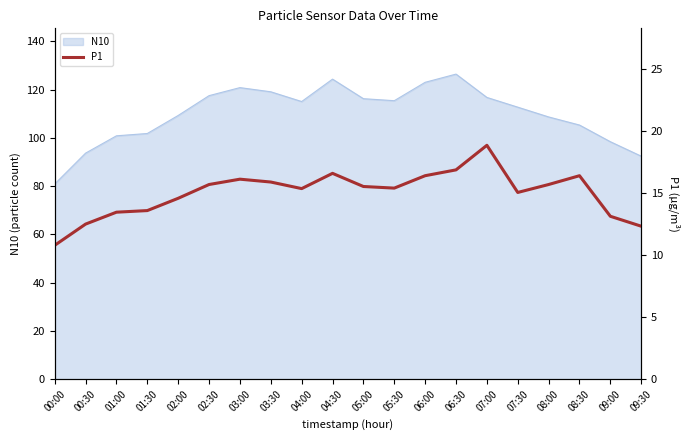

What is the minimum value shown in the chart?

10.8